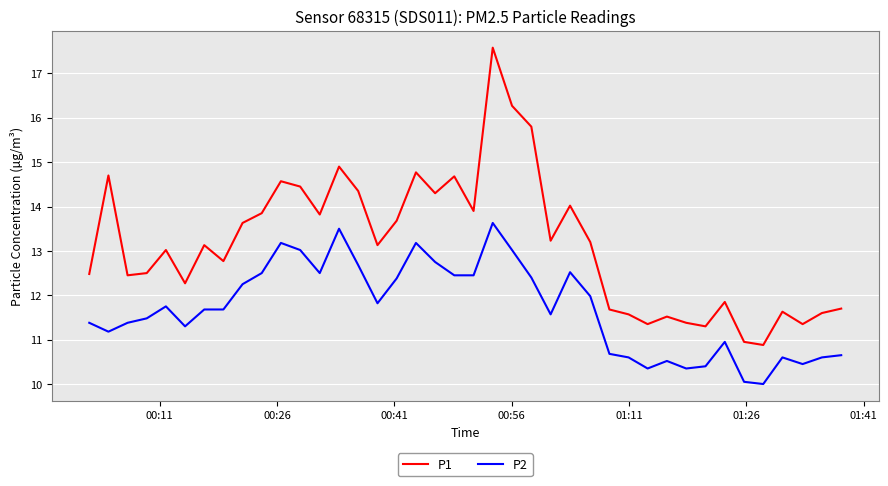

Which series has the largest range (max minus min)?

P1